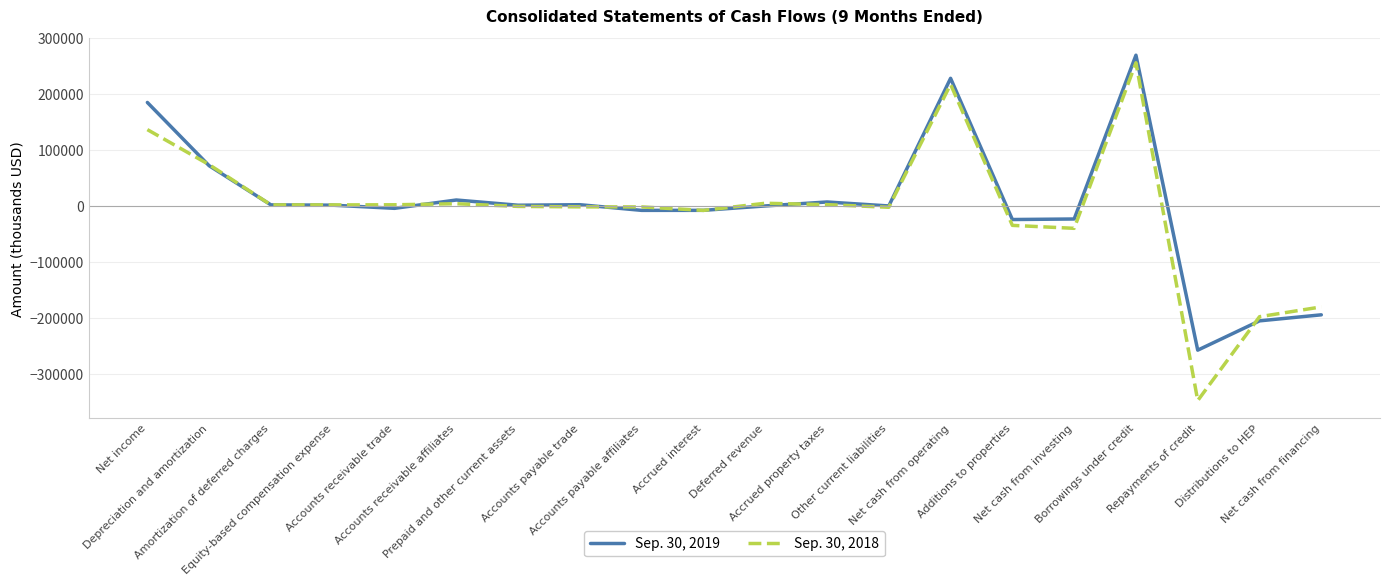

Which series has the largest range (max minus min)?

Sep. 30, 2018